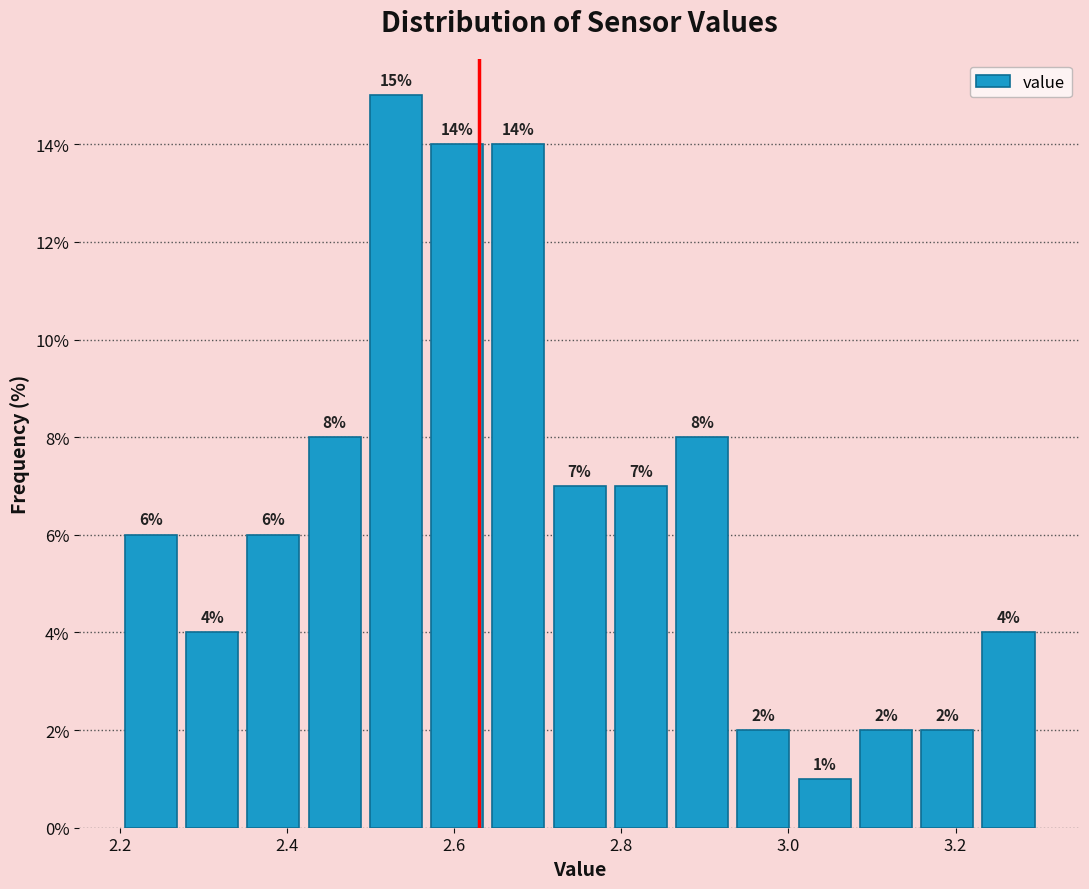

Around what value on the x-axis is the tallest bar? Give the approximate position of its centre, as read against the axis.

2.54